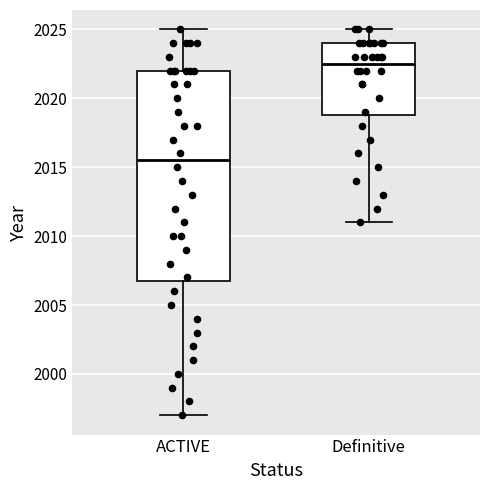

Reading left to right, read every box against the y-axis: the position of its median line, the range the box covers, and the ends of its whiskers. The values are not printed on the chart, so give them approximately, as read against the axis.

ACTIVE: median 2015.5, box 2007.0 to 2022.0, whiskers 1997.0 to 2025.0
Definitive: median 2022.5, box 2019.0 to 2024.0, whiskers 2011.0 to 2025.0